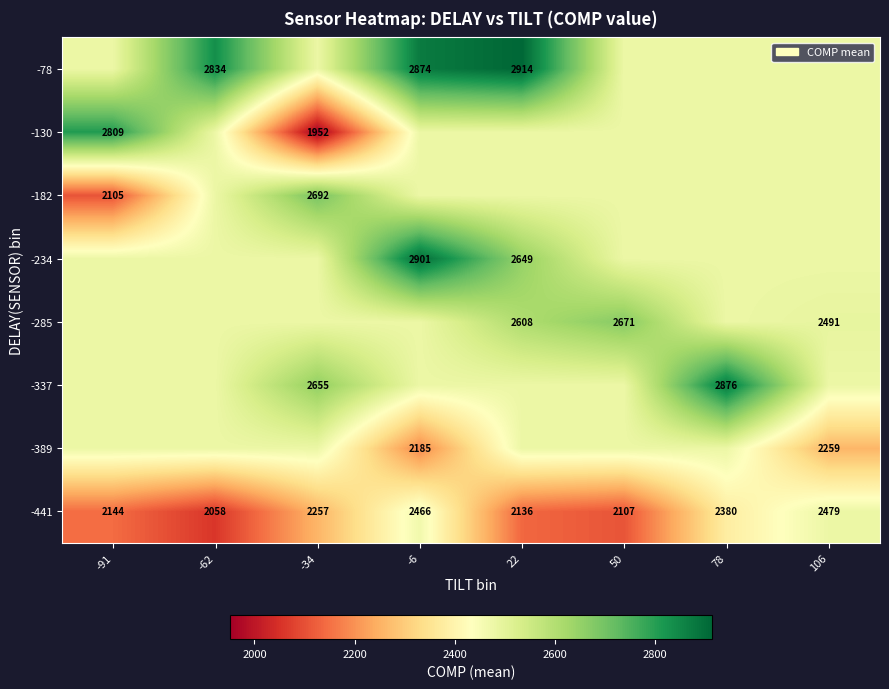

Is it true that -182 equals 2105.0 at -91?

True